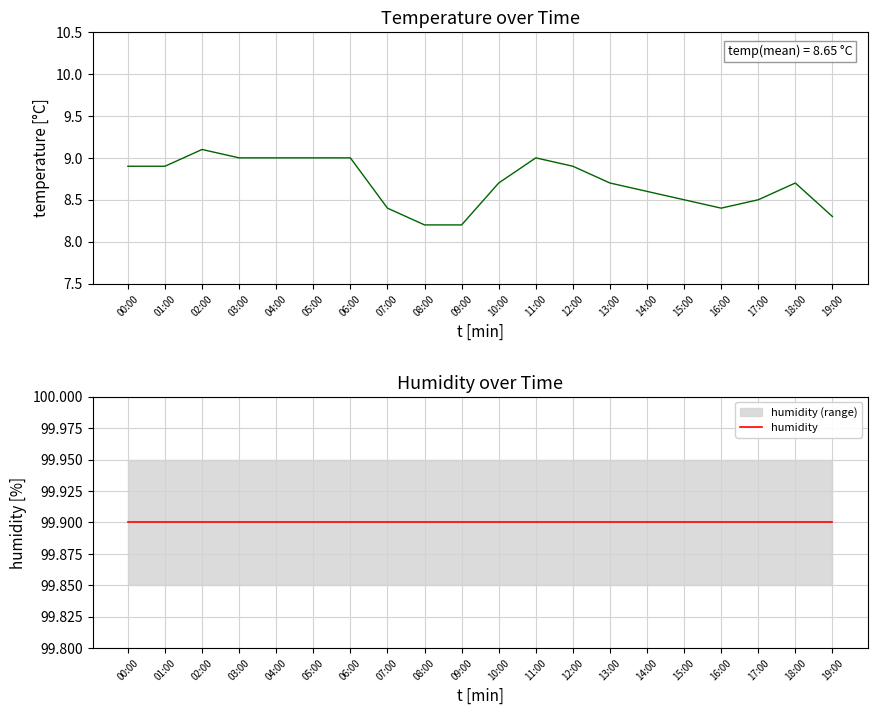

Read the temperature value at 13:00.

8.7